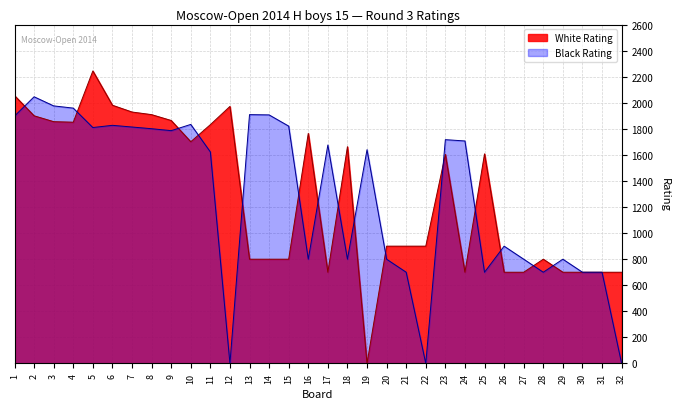

True or false: Black Rating has a value of 479 at 8.

False